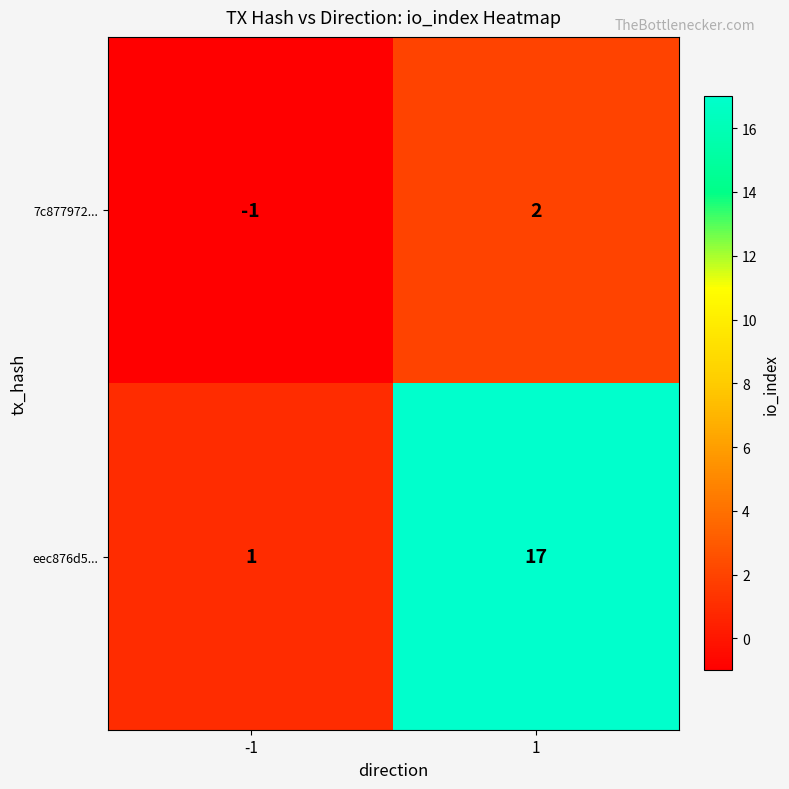

Reading left to right, extract all data points from this chart.

7c877972...: -1	2
eec876d5...: 1	17